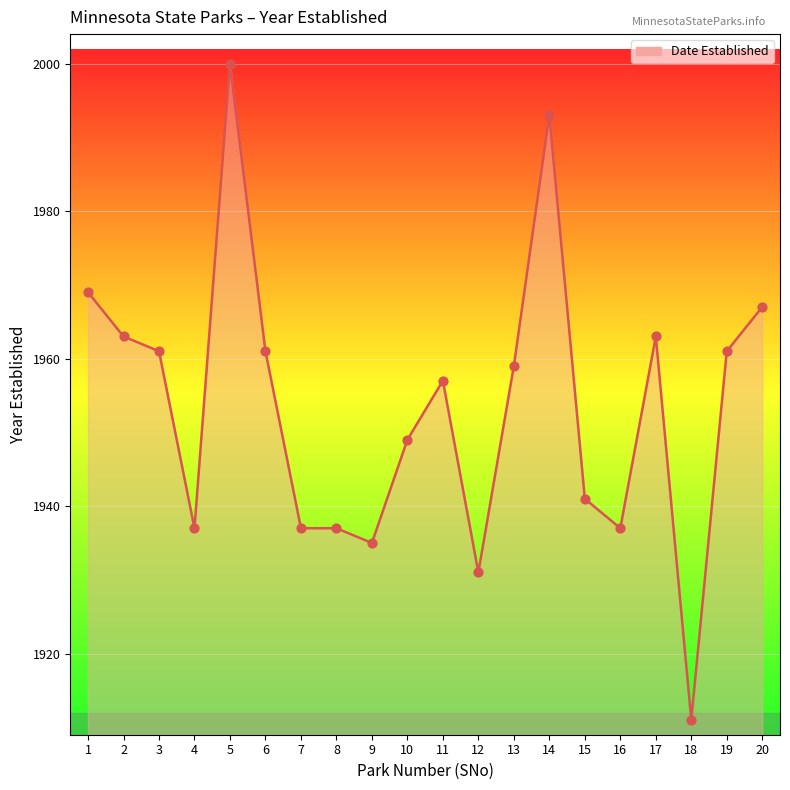

Approximately how many times larger is the value at 20 compared to 1?

1.0